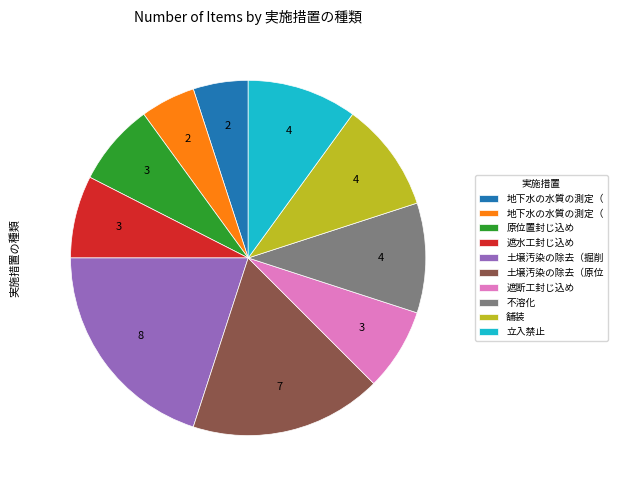

Does any single category account for the majority?

No